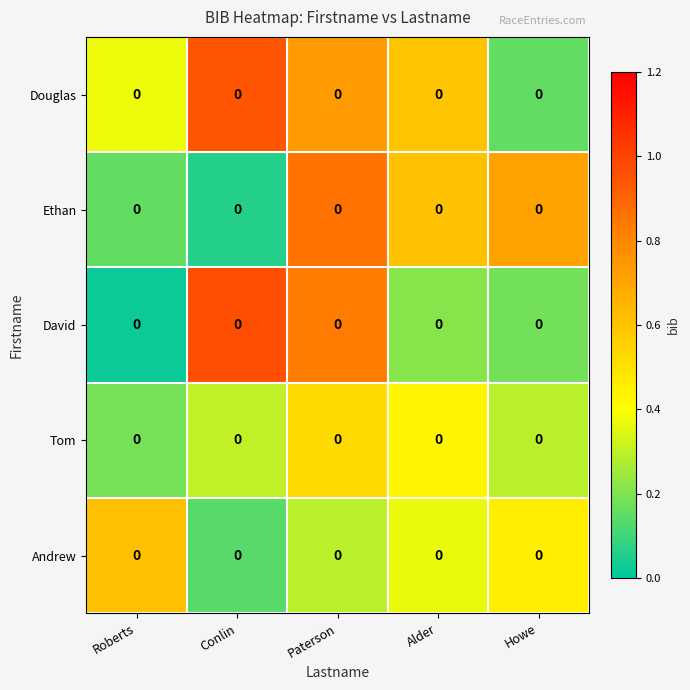

Is the value of Douglas at Conlin greater than the value of Ethan at Conlin?

Yes